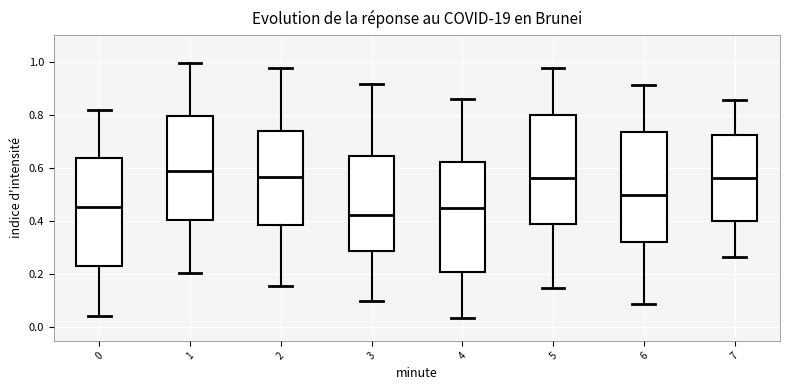

Reading left to right, transcribe this box plot: for each box, give where its median line is, the range the box spans, and where its two whiskers end, as read against the y-axis. The values are not printed on the chart, so give them approximately, as read against the axis.

0: median 0.46, box 0.24 to 0.64, whiskers 0.04 to 0.82
1: median 0.58, box 0.40 to 0.80, whiskers 0.20 to 1.00
2: median 0.56, box 0.38 to 0.74, whiskers 0.16 to 0.98
3: median 0.42, box 0.28 to 0.64, whiskers 0.10 to 0.92
4: median 0.44, box 0.22 to 0.62, whiskers 0.04 to 0.86
5: median 0.56, box 0.38 to 0.80, whiskers 0.14 to 0.98
6: median 0.50, box 0.32 to 0.74, whiskers 0.08 to 0.92
7: median 0.56, box 0.40 to 0.72, whiskers 0.26 to 0.86